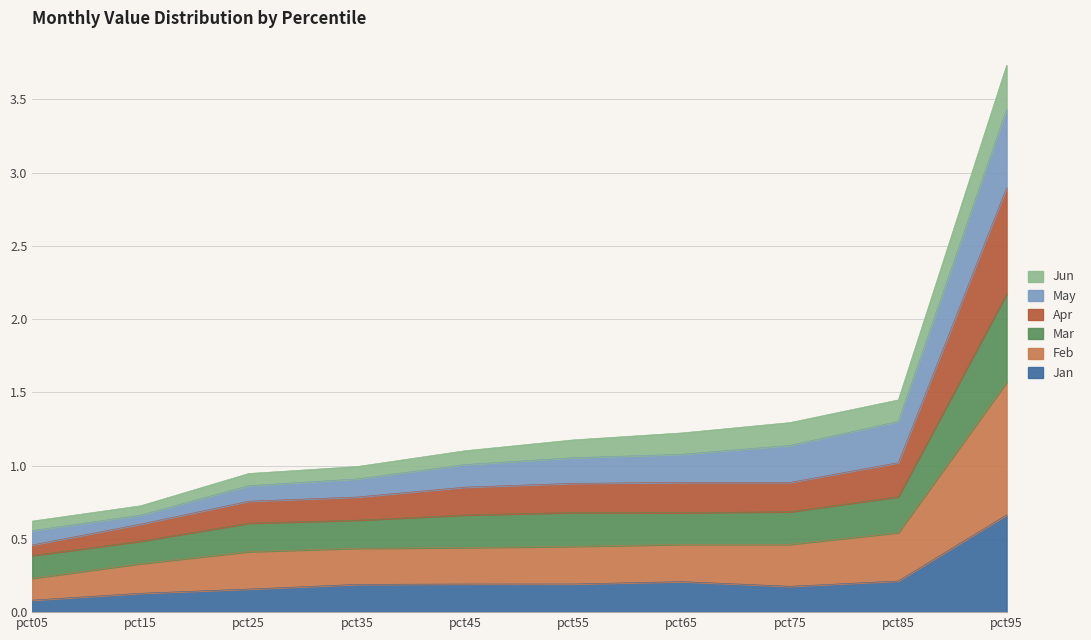

Which category has the highest value in the Jan series?

pct95